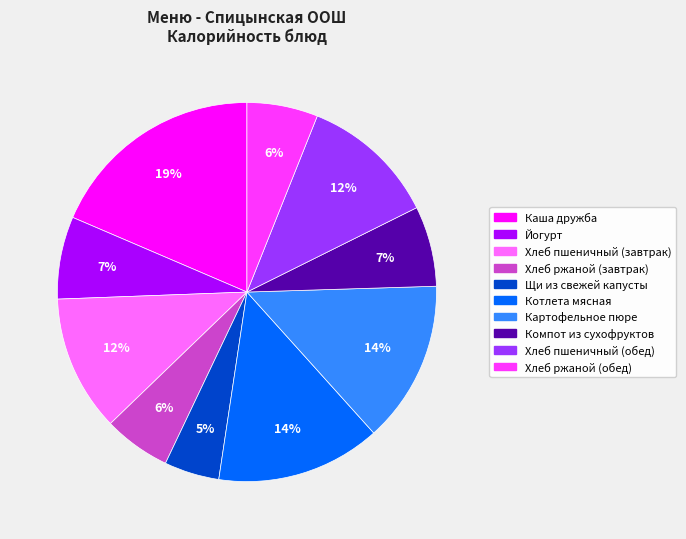

What is the smallest slice in the pie chart?

Щи из свежей капусты